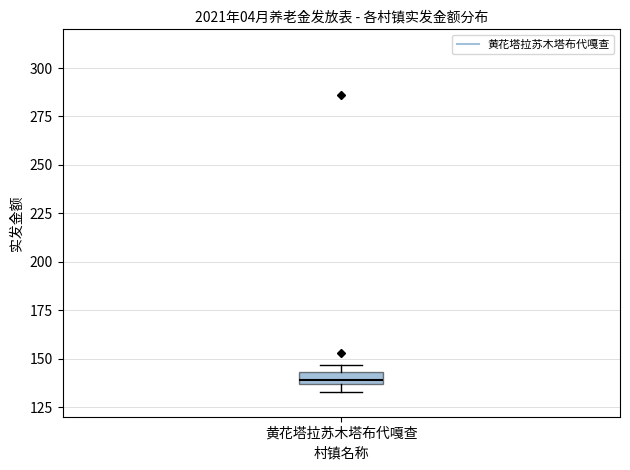

Where is the upper edge of the box for 黄花塔拉苏木塔布代嘎查 on the y-axis? The values are not printed on the chart, so give them approximately, as read against the axis.

145